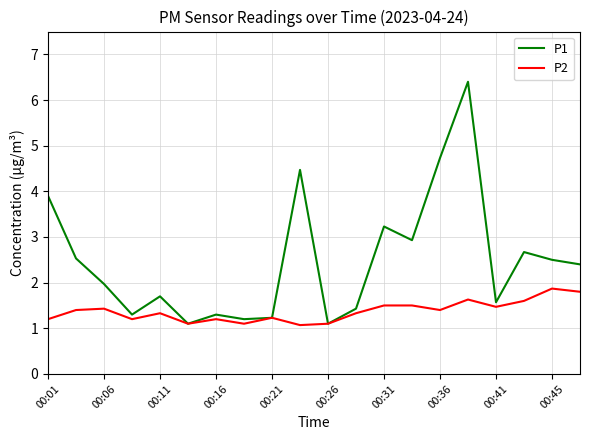

List the series in order of their peak value, highest first.

P1, P2